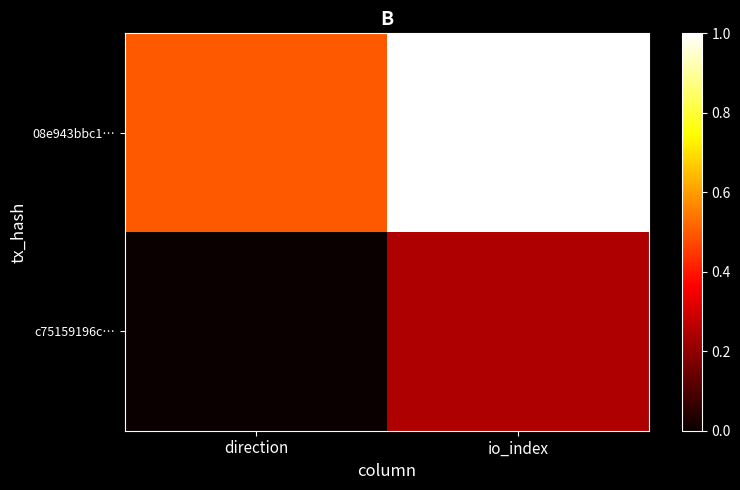

List the series in order of their overall mean, highest first.

08e943bbc1…, c75159196c…